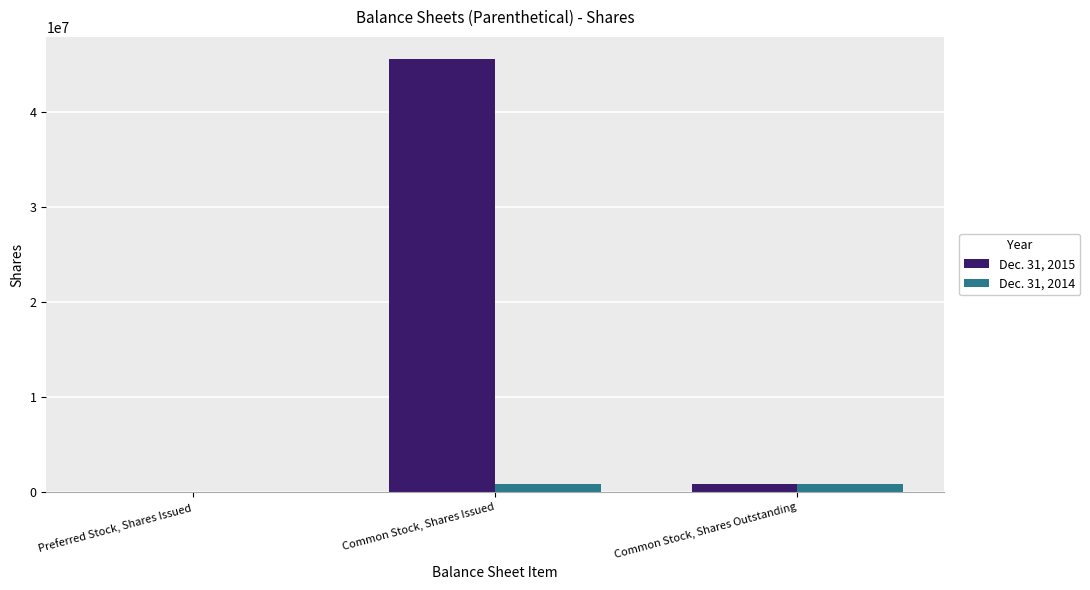

Which category has the highest value in the Dec. 31, 2015 series?

Common Stock, Shares Issued